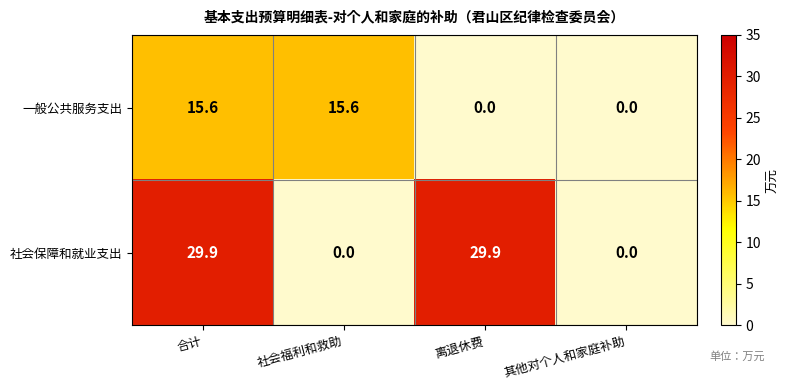

The value of 社会保障和就业支出 at 社会福利和救助 is -20.7. True or false?

False